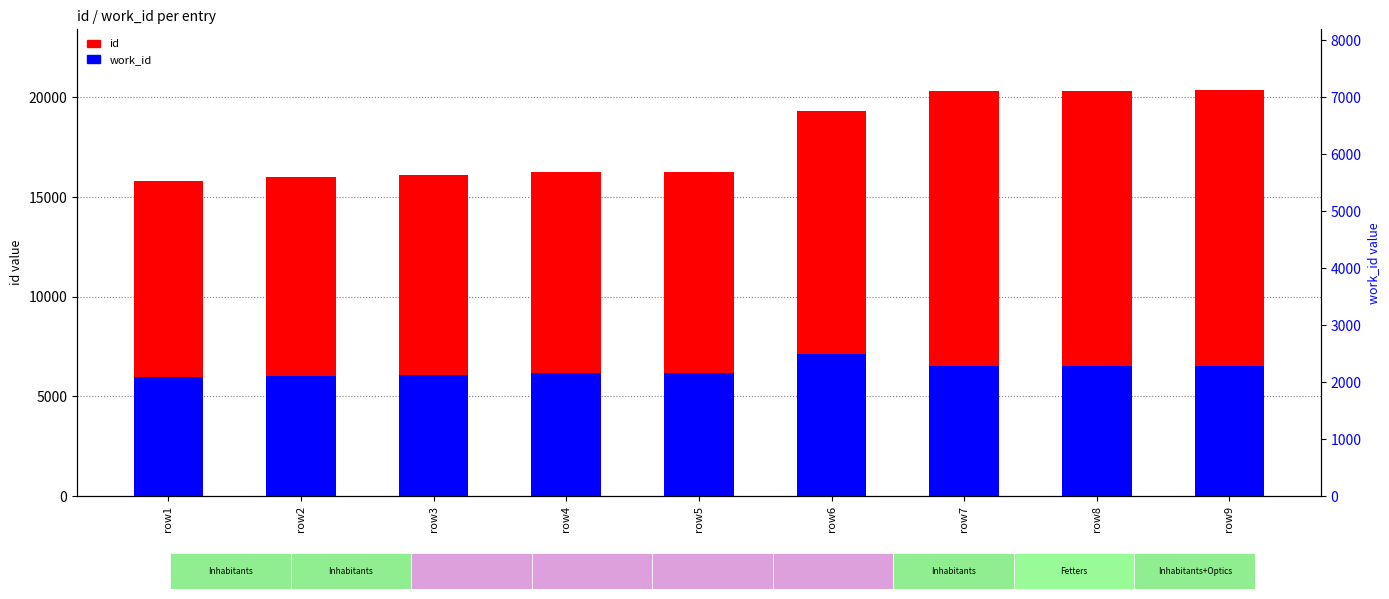

At which category is the sum across all series the highest?

row9